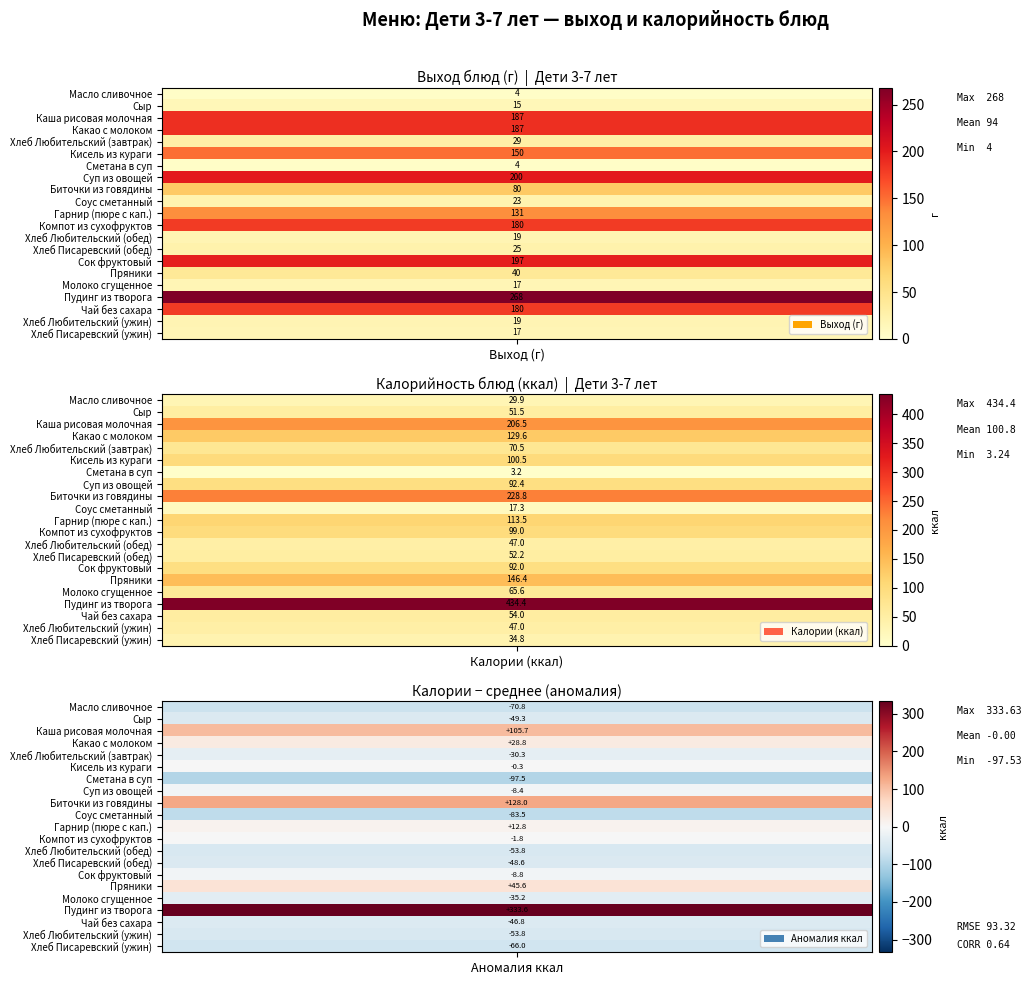

The Молоко сгущенное series shows 17.0 at 0. True or false?

True